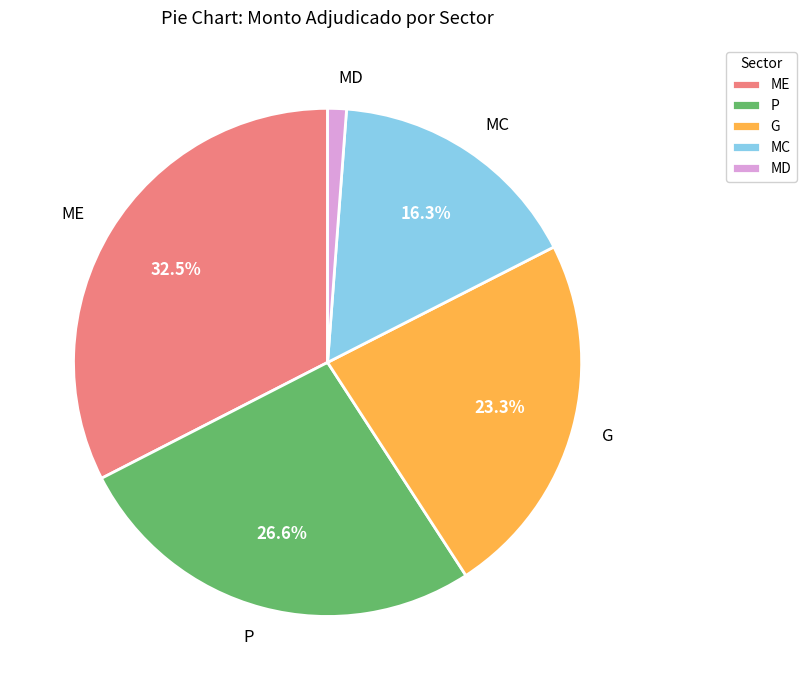

Is there any slice that represents more than half of the pie?

No